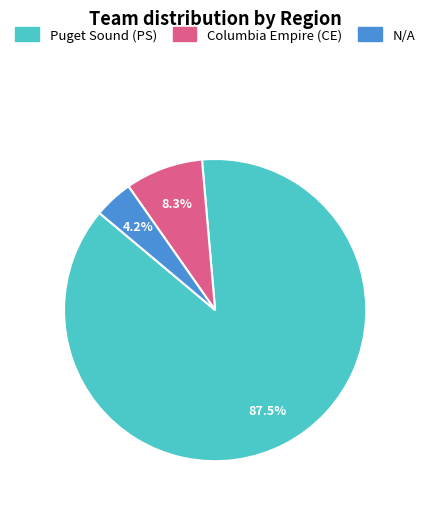

How many slices are in this pie chart?

3